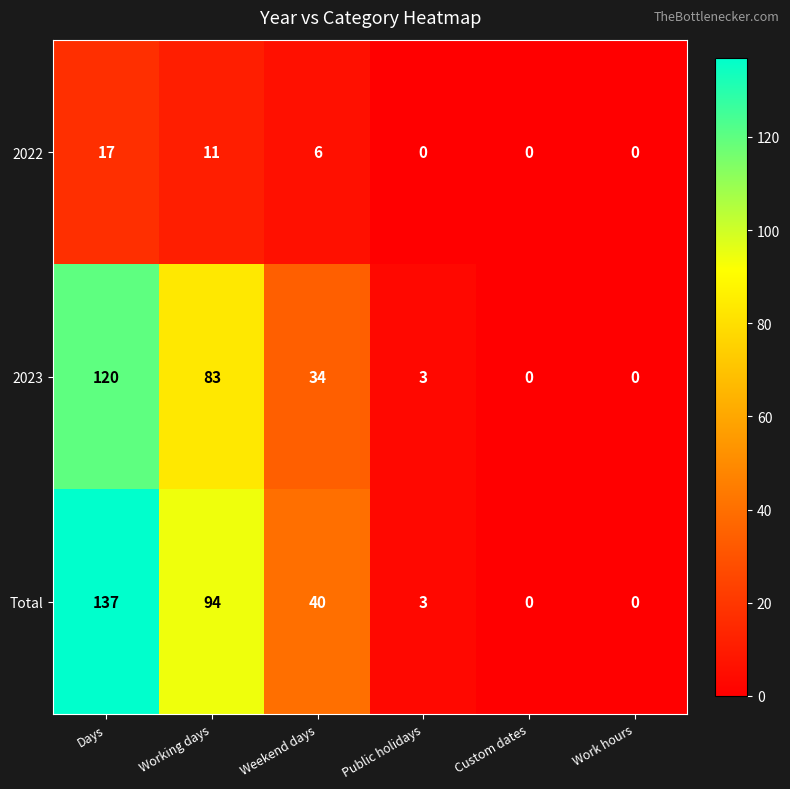

The value of Total at Custom dates is 81. True or false?

False